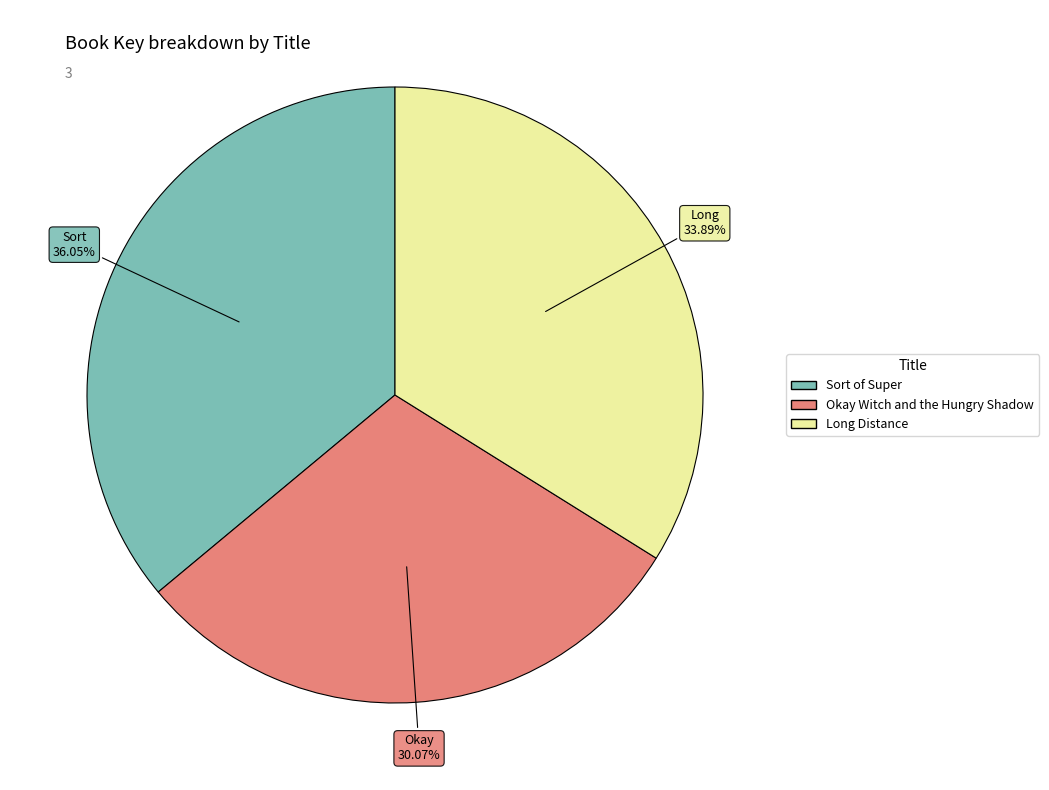

Count the number of slices in the pie.

3